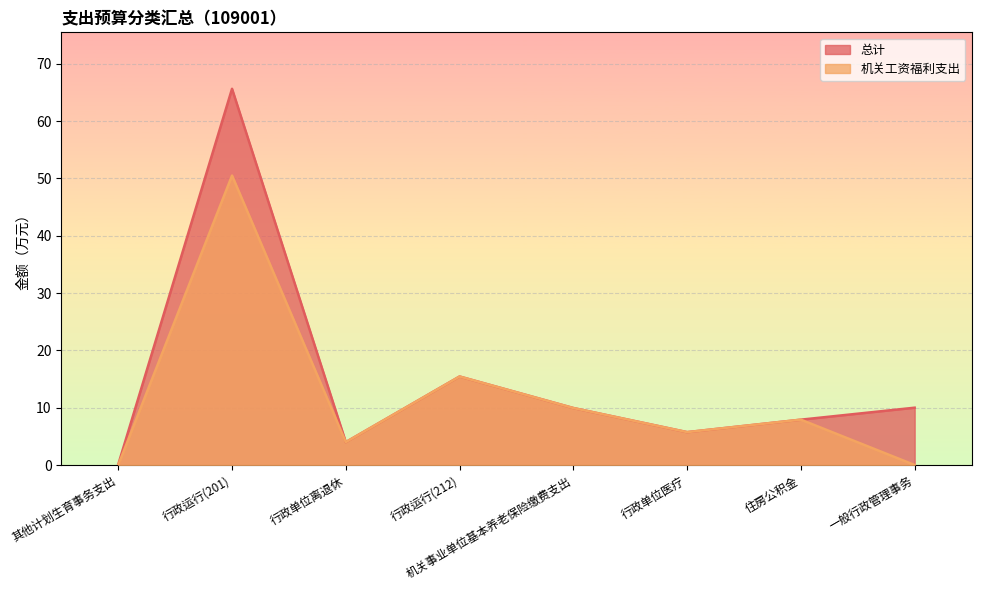

Where is 机关工资福利支出 nearest to the value 25?

行政运行(212)